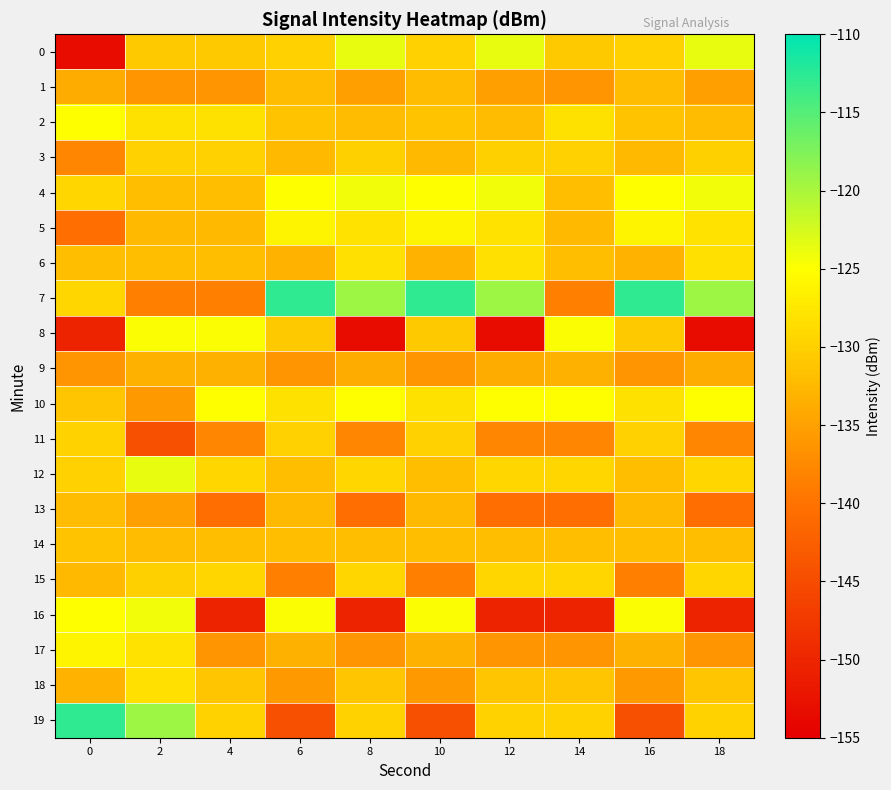

Which series has the widest spread of values?

19